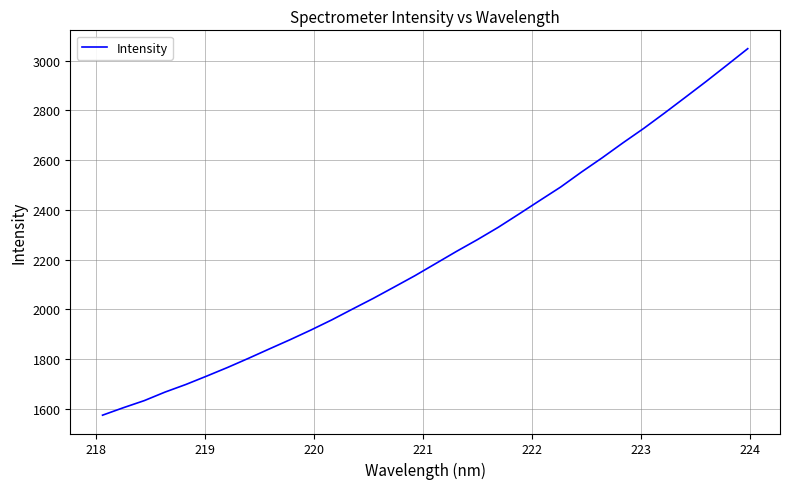

Count the number of values greater than 2184.

16